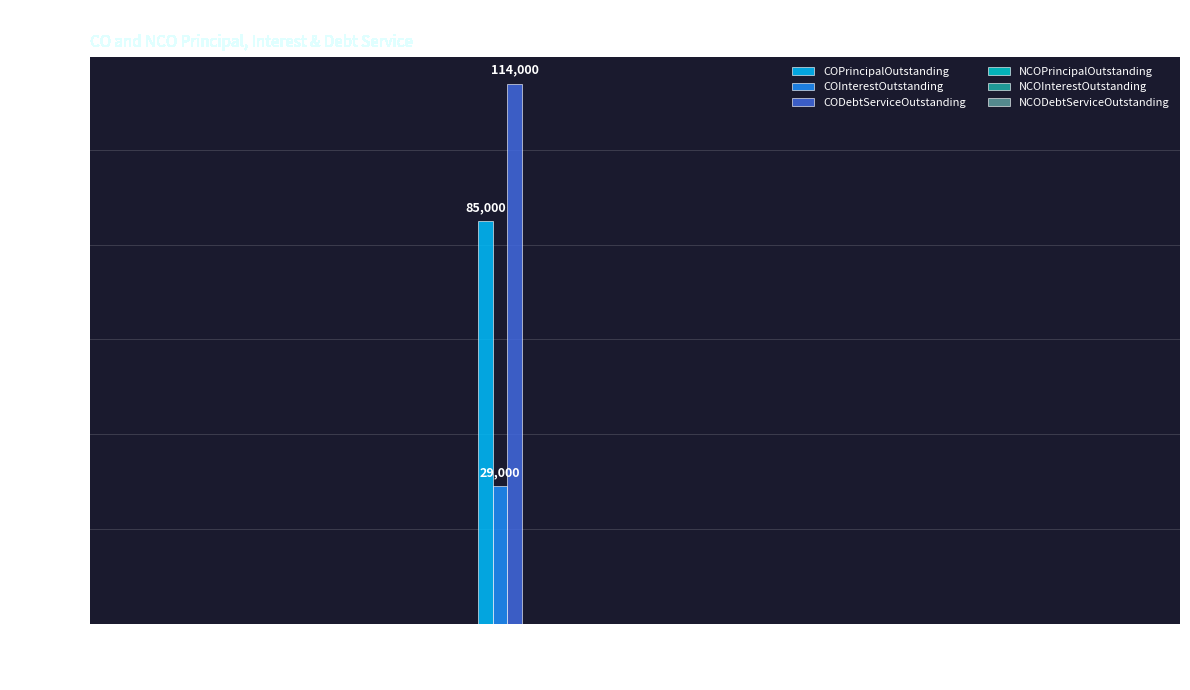

Which category has the highest value in the COPrincipalOutstanding series?

Texhoma